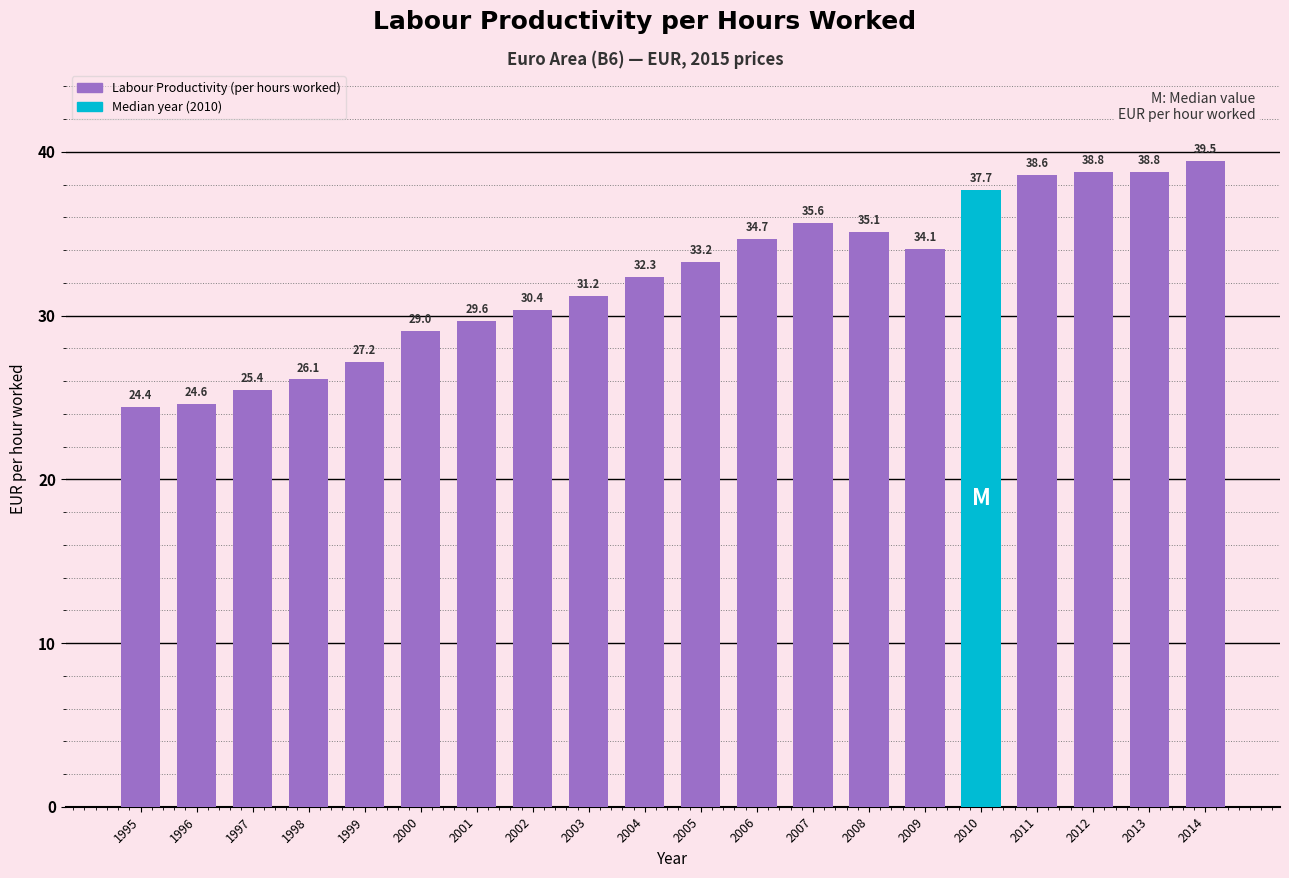

What is the ratio of the value at 2008 to the value at 1999?

1.3